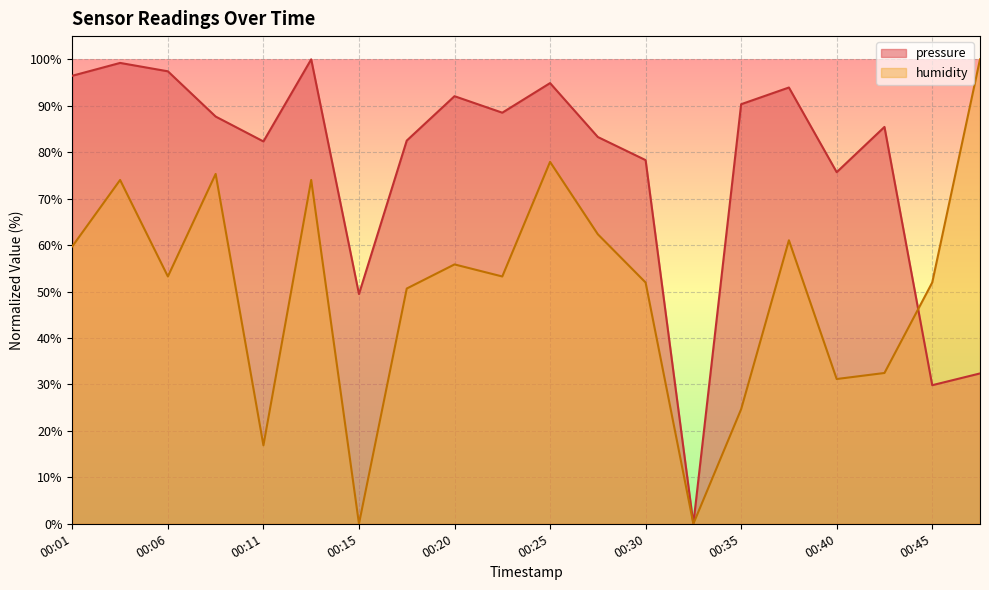

What is the sum of all humidity values?

1006.5